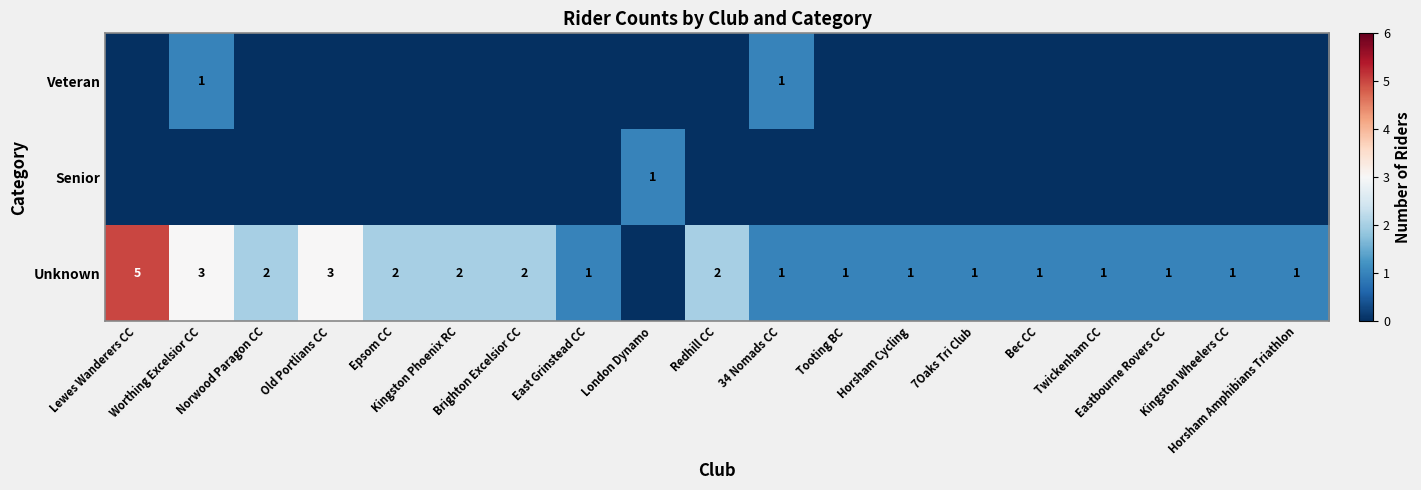

Which has a higher value, Eastbourne Rovers CC or Norwood Paragon CC?

Norwood Paragon CC